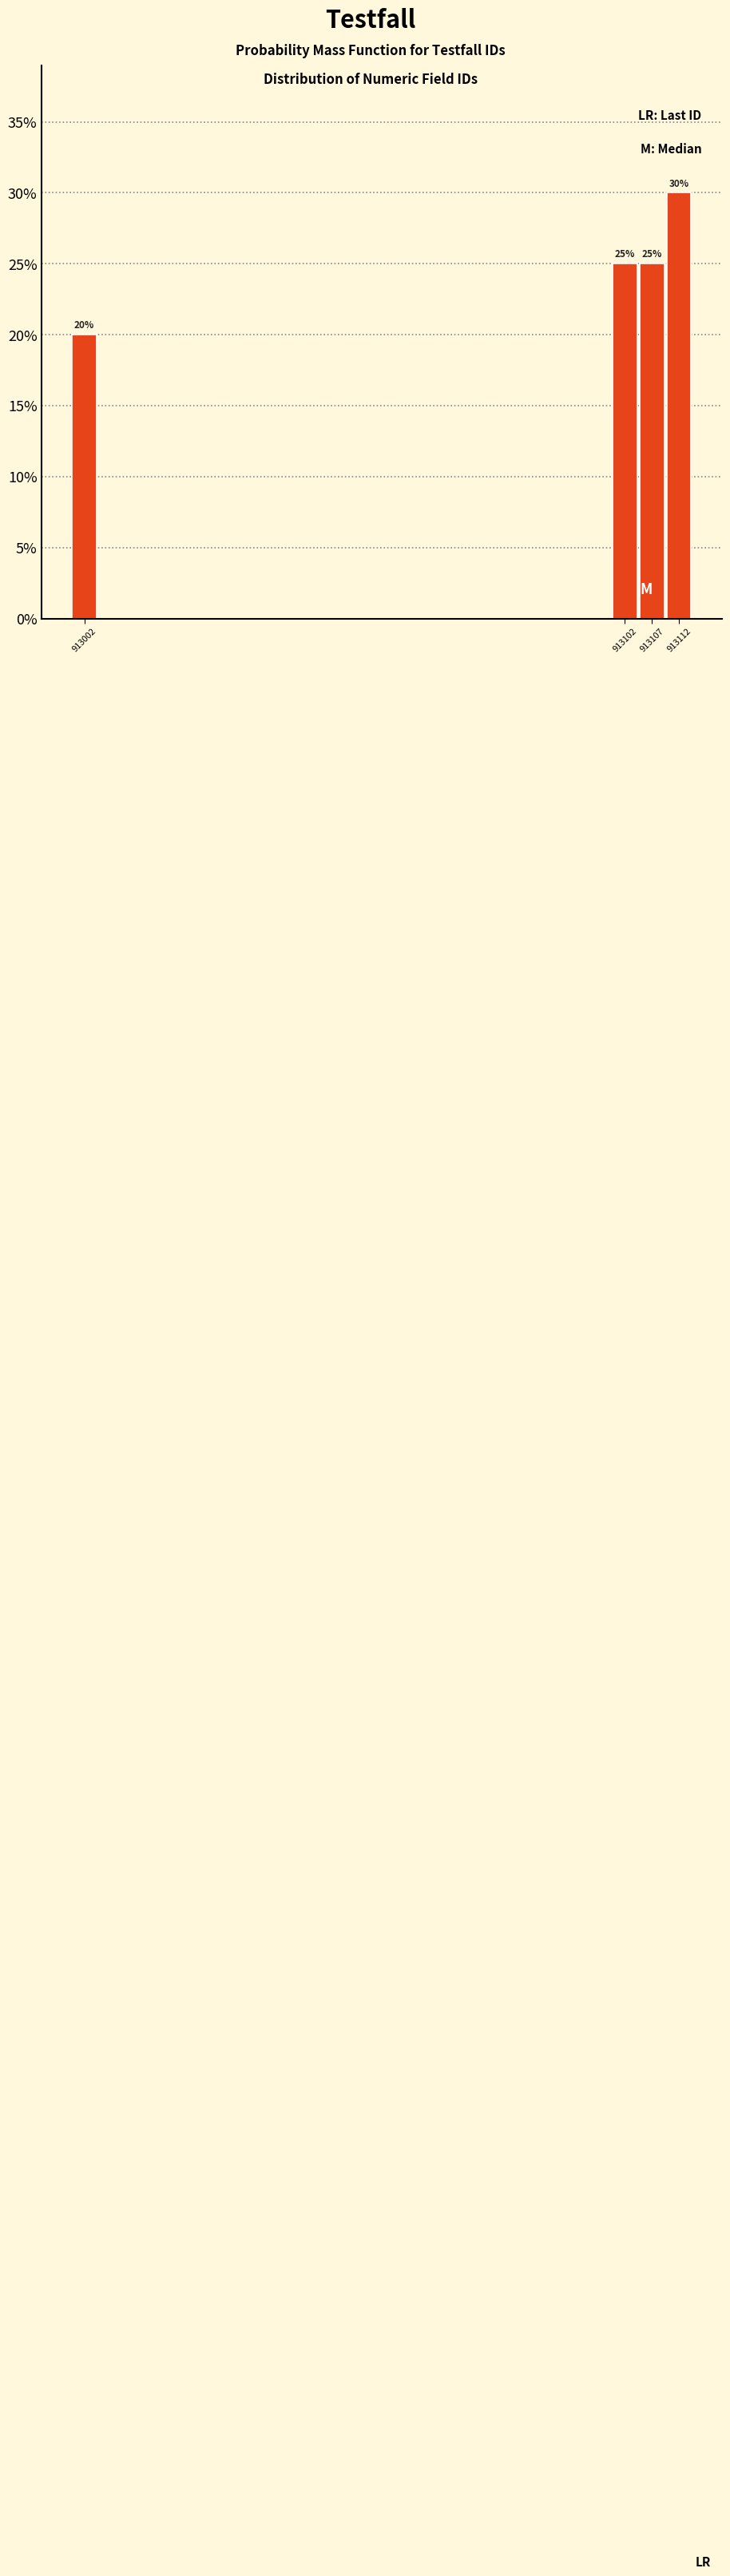

Reading left to right, what are all the values shown in this chart?

913002=20	913102=25	913107=25	913112=30